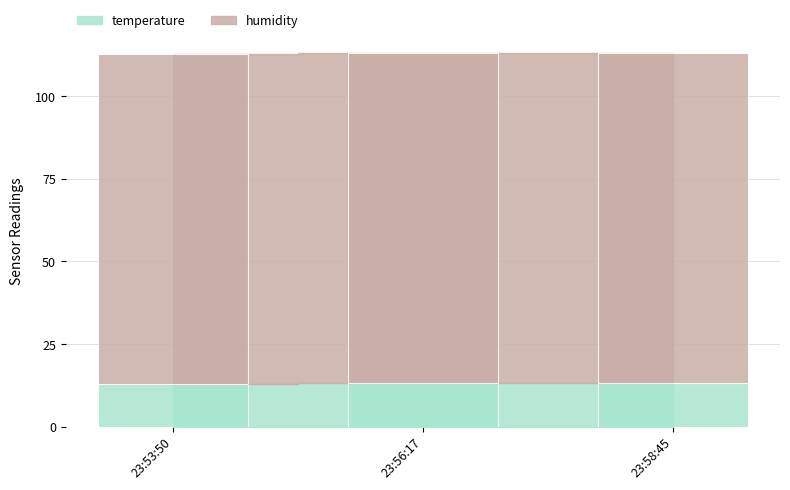

Which category has the highest value across all series?

2022-10-16T23:53:50